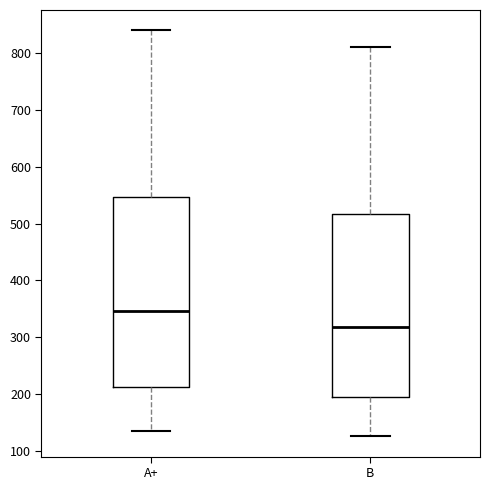

Where does the lower whisker of the box for A+ end on the y-axis? The values are not printed on the chart, so give them approximately, as read against the axis.

140